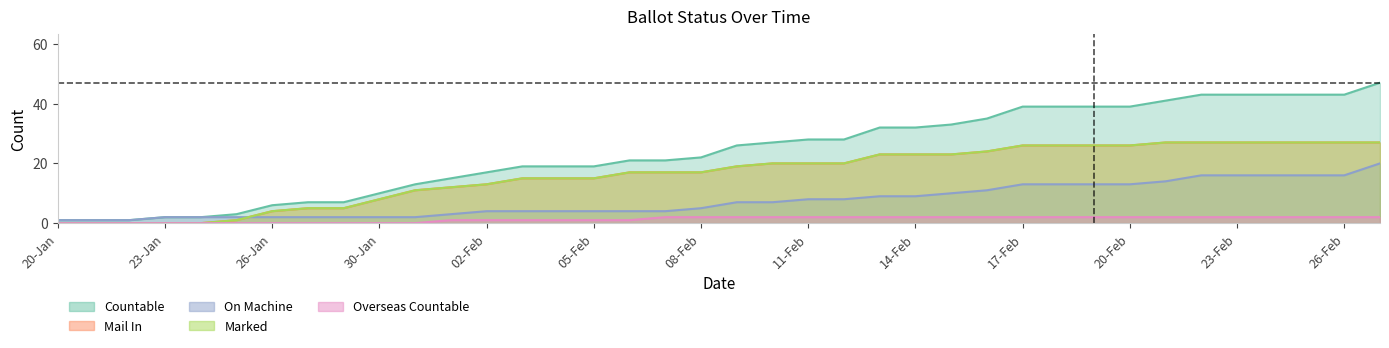

True or false: MAIL_IN and OVERSEAS_COUNTABLE intersect in this chart.

False